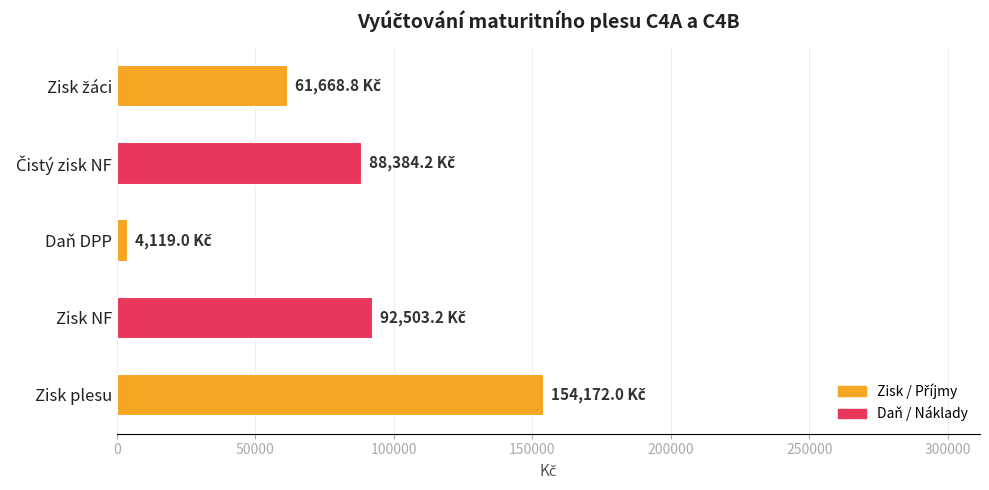

How many data points are less than 88384?

2